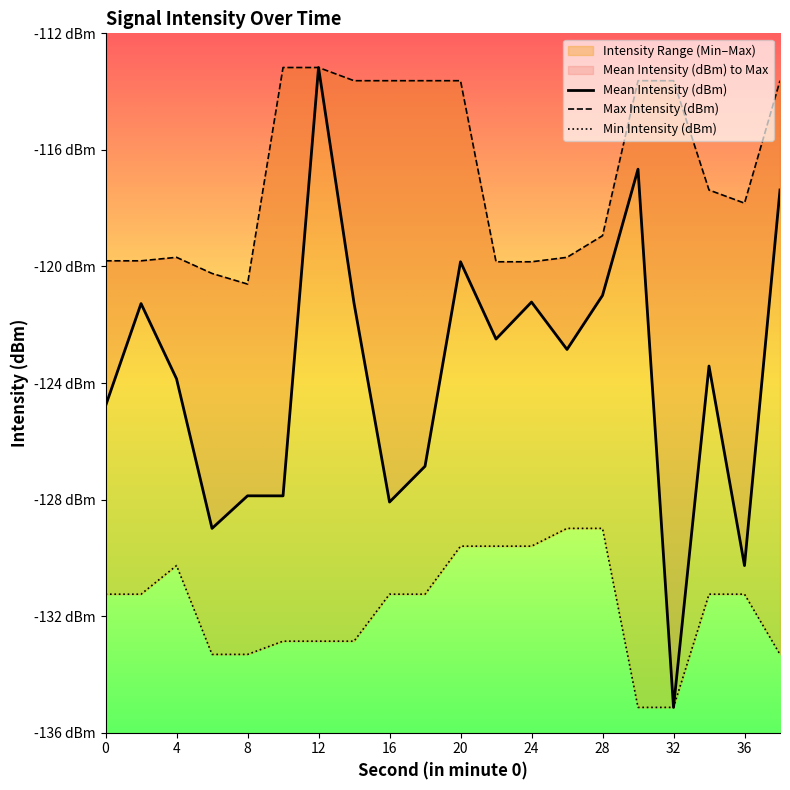

What value does the Max Intensity (dBm) series have at 10?

-113.2